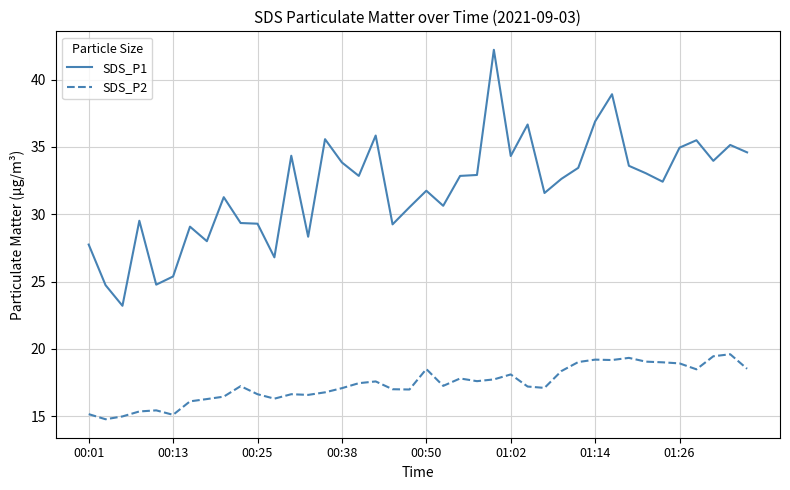

List the series in order of their overall mean, highest first.

SDS_P1, SDS_P2